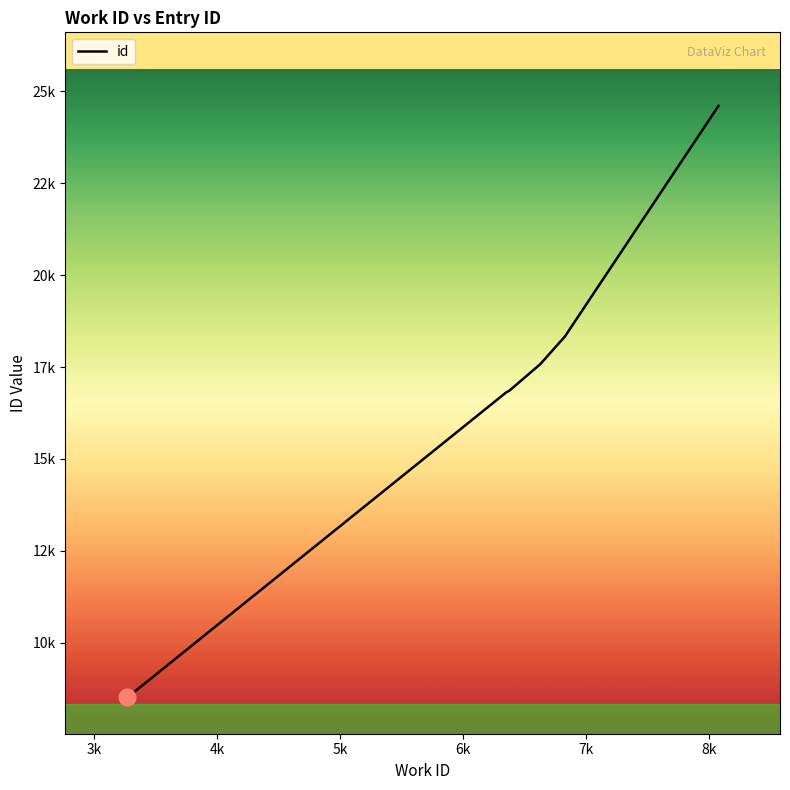

What is the average value?

16326